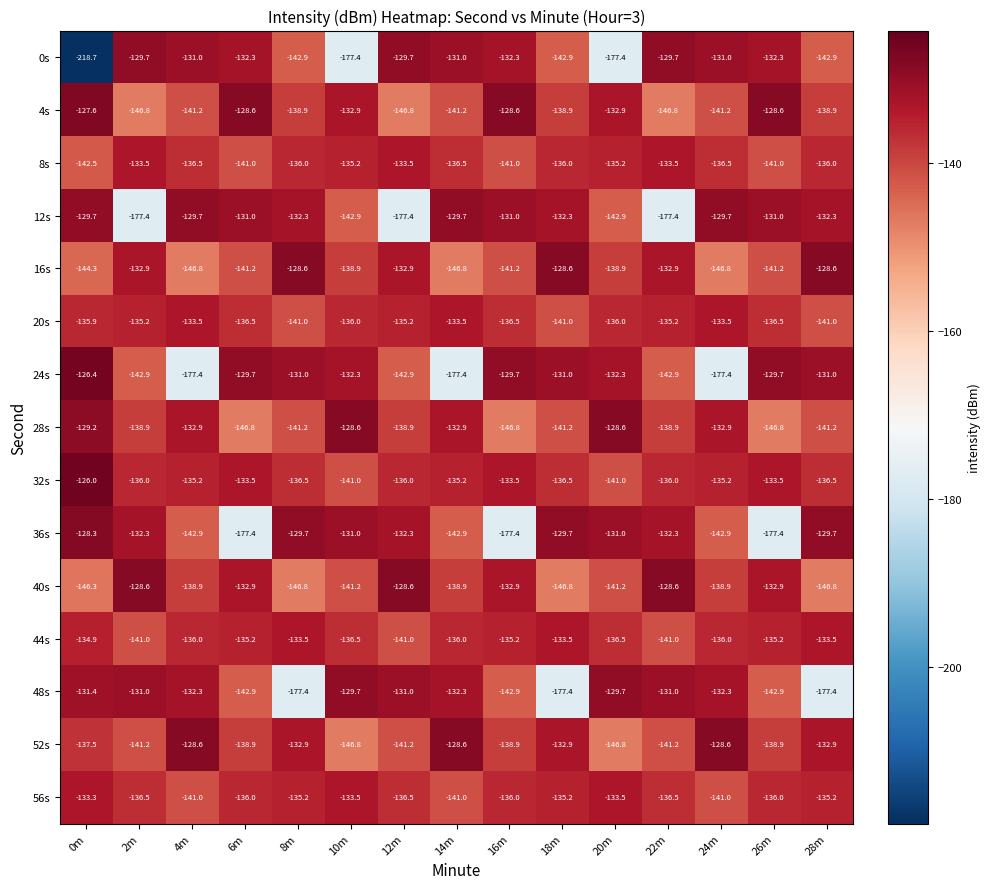

The 48s series shows -66.6 at 10m. True or false?

False